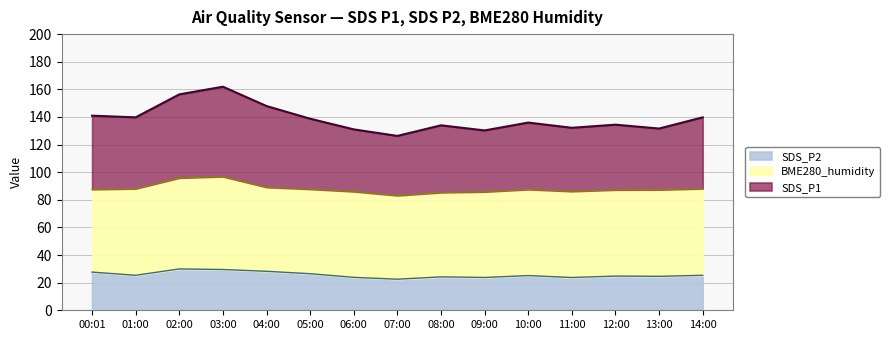

Where is SDS_P1 nearest to the value 144?

00:01